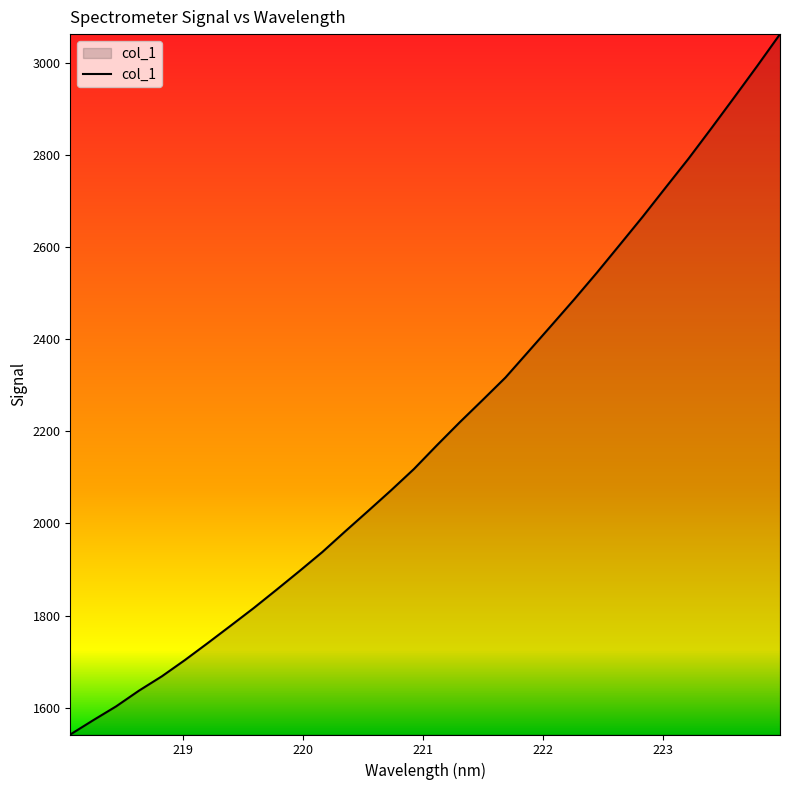

How many lines are shown in the chart?

1